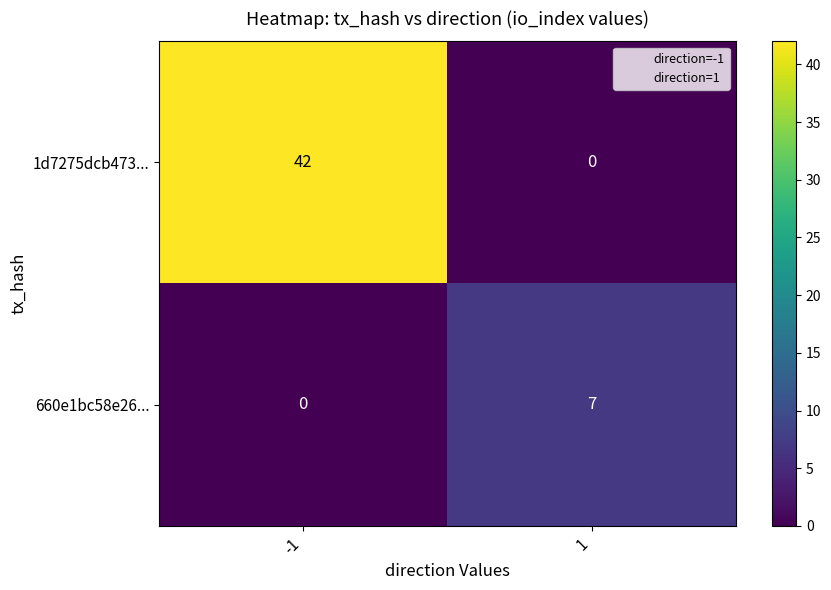

Count the number of categories in the chart.

2